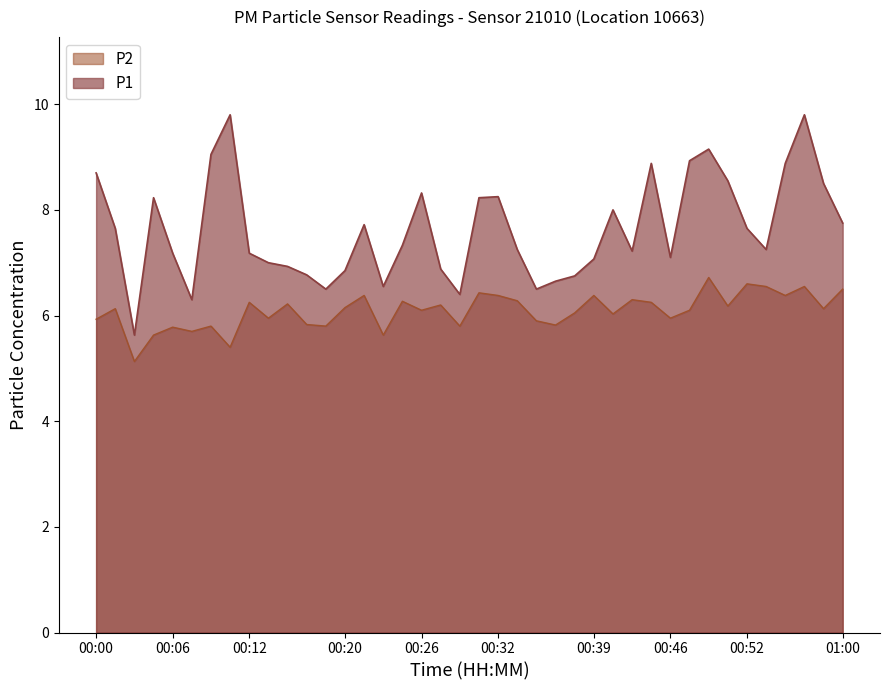

Where does the P2 series first go above 6?

00:01